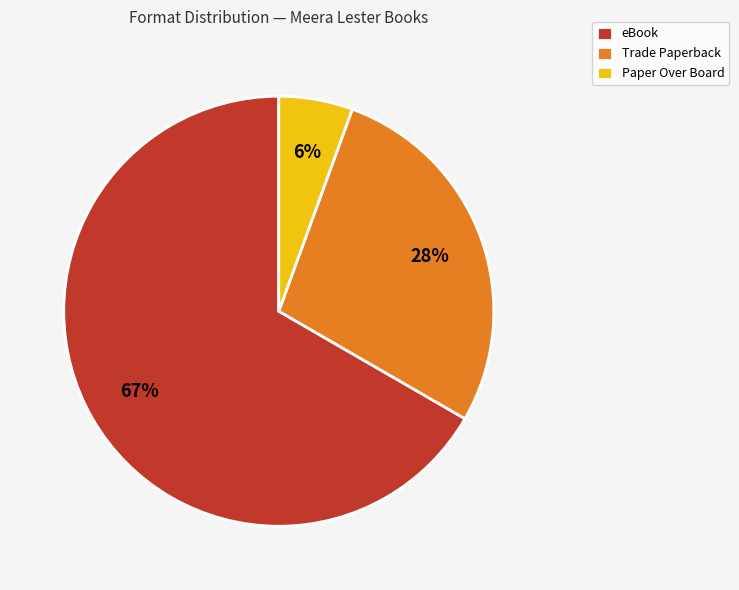

Which category has the biggest portion of the pie?

eBook